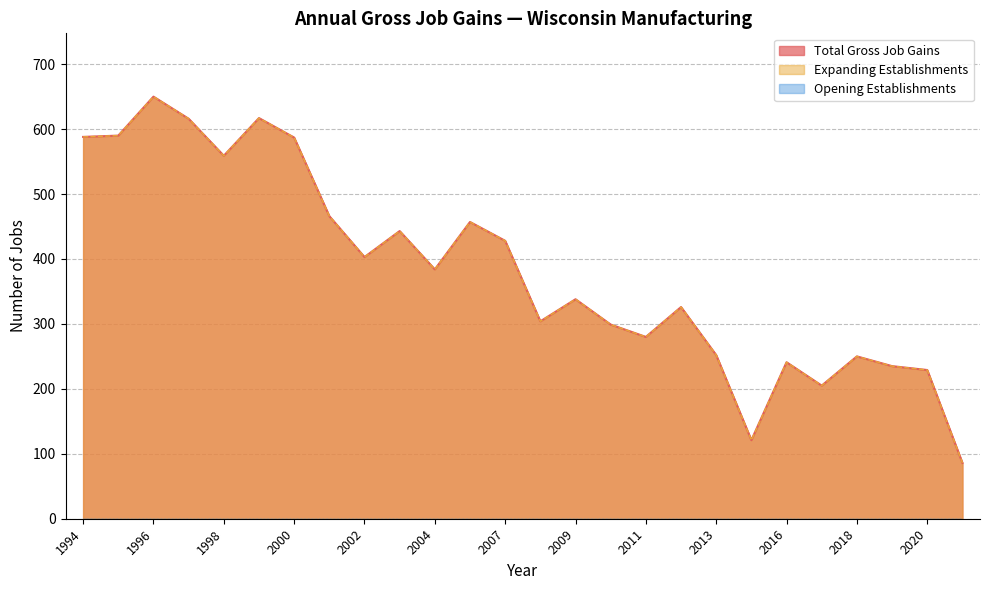

How many lines are shown in the chart?

3